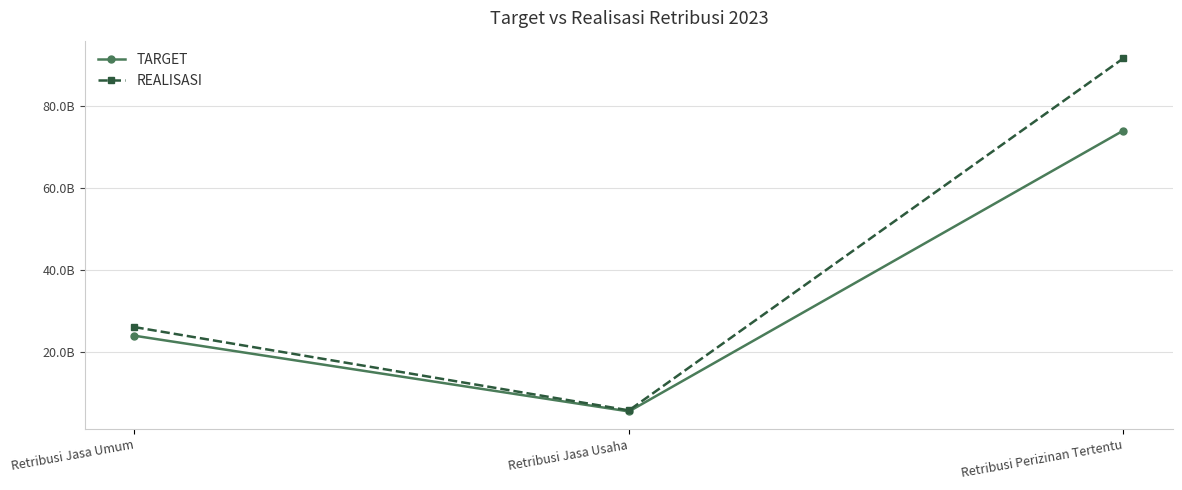

Is this an area chart (filled region under the line)?

No